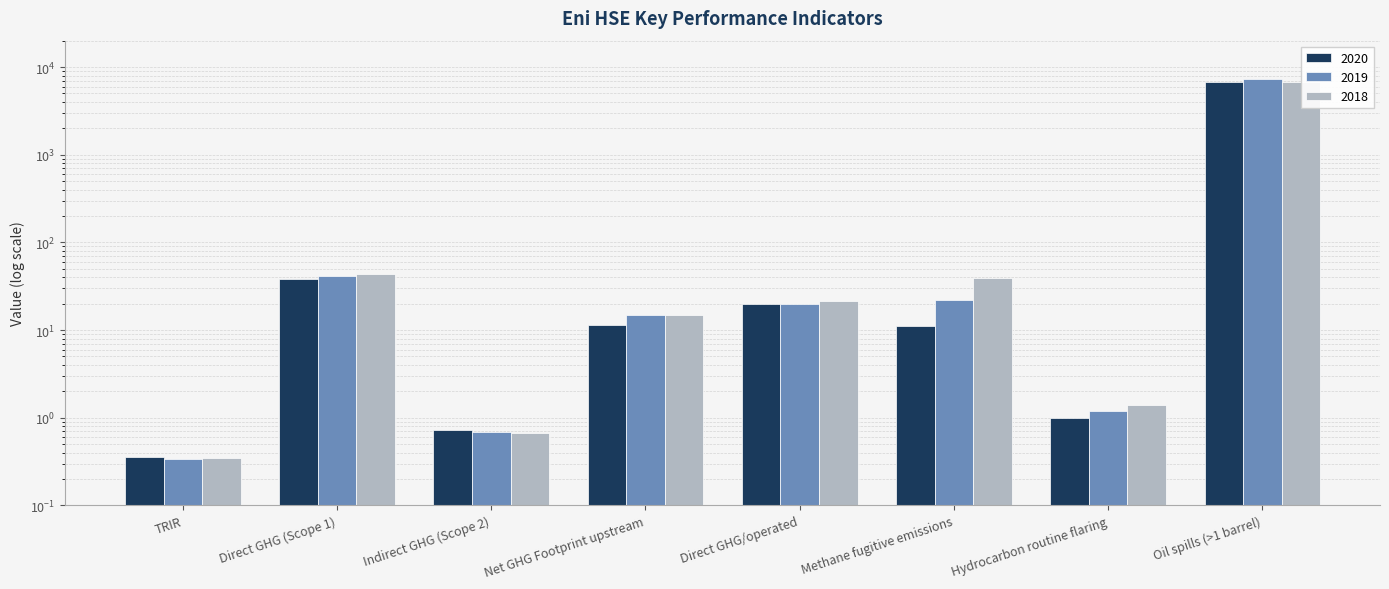

Between Direct GHG (Scope 1) and Indirect GHG (Scope 2), which is larger?

Direct GHG (Scope 1)